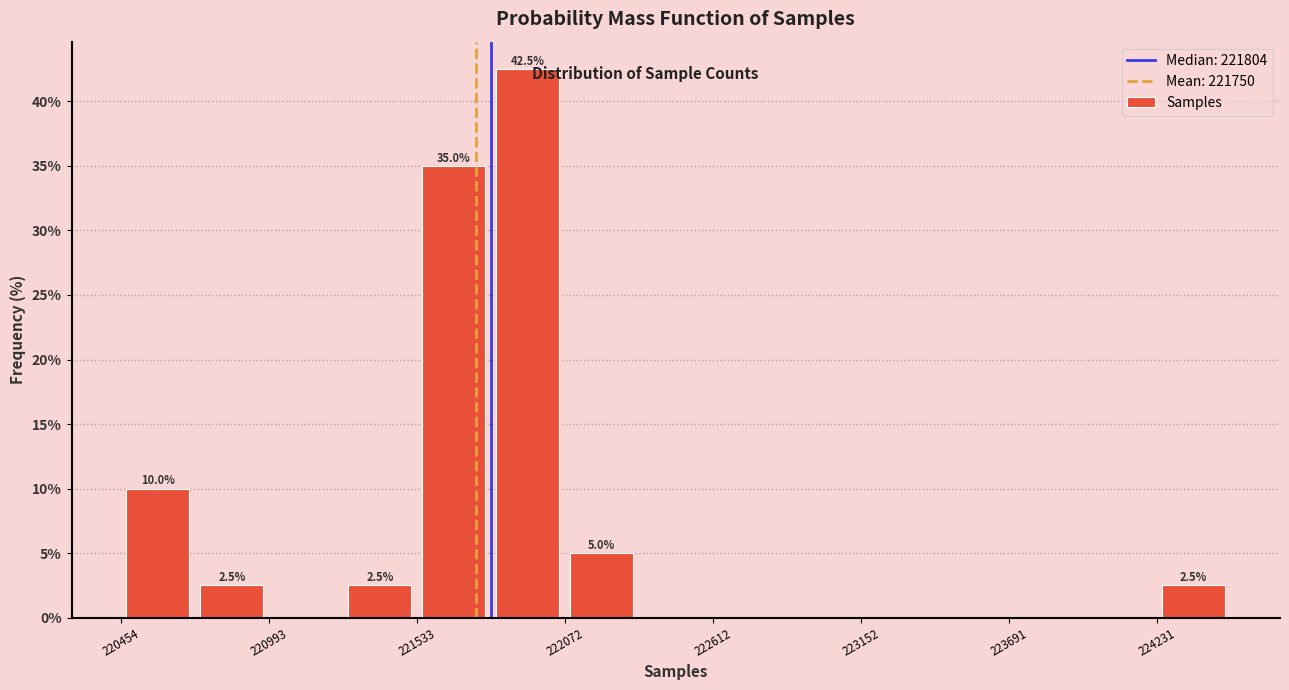

Read against the x-axis, roughly where is the centre of the tallest bar?

221900